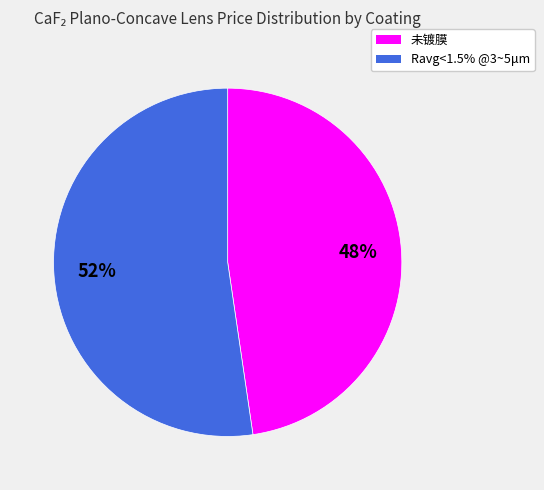

What is the smallest slice in the pie chart?

未镀膜